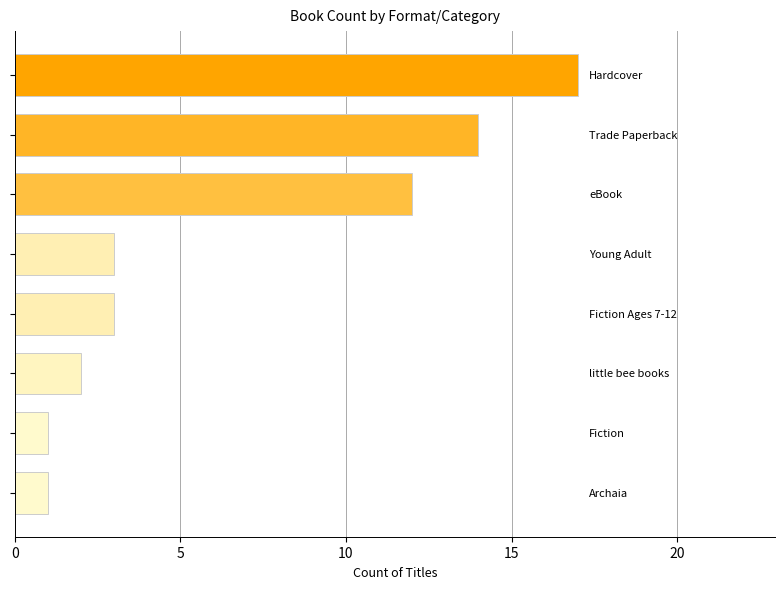

What is the difference between the maximum and minimum values?

16